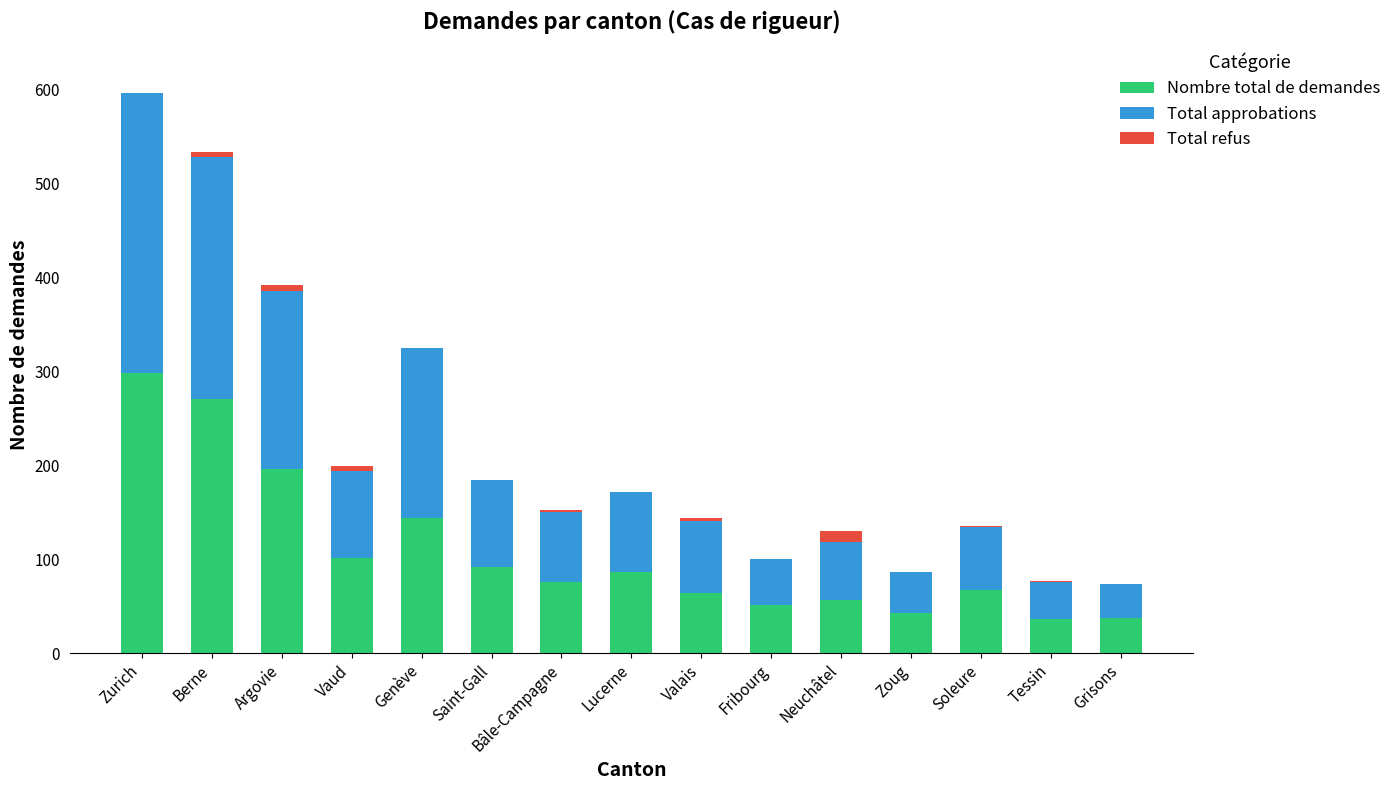

Are the bars horizontal?

No